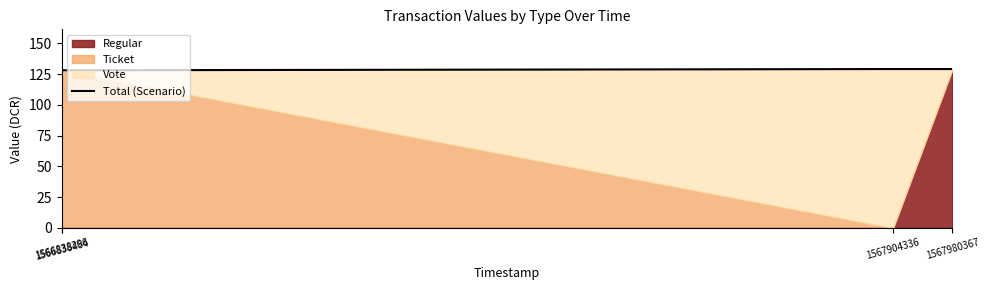

List the labels in order of value, smallest first.

1566838296, 1566838464, 1567904336, 1567980367